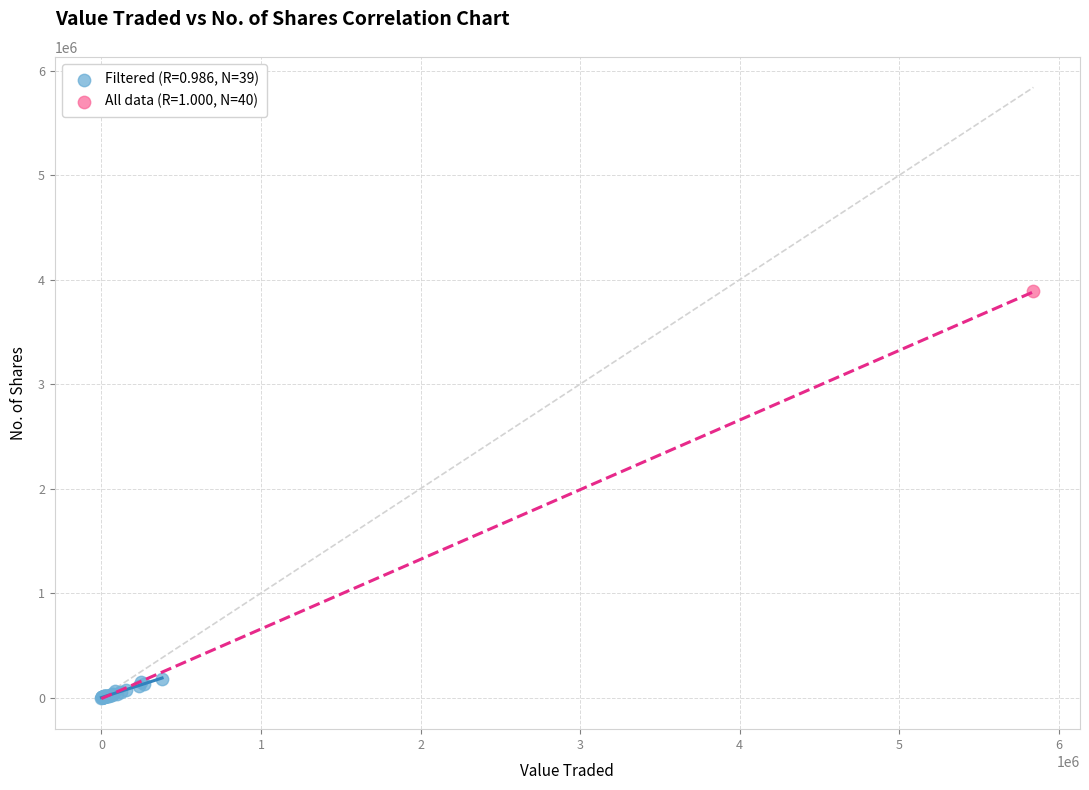

Which series contains the highest Y value?

All data (R=1.000, N=40)